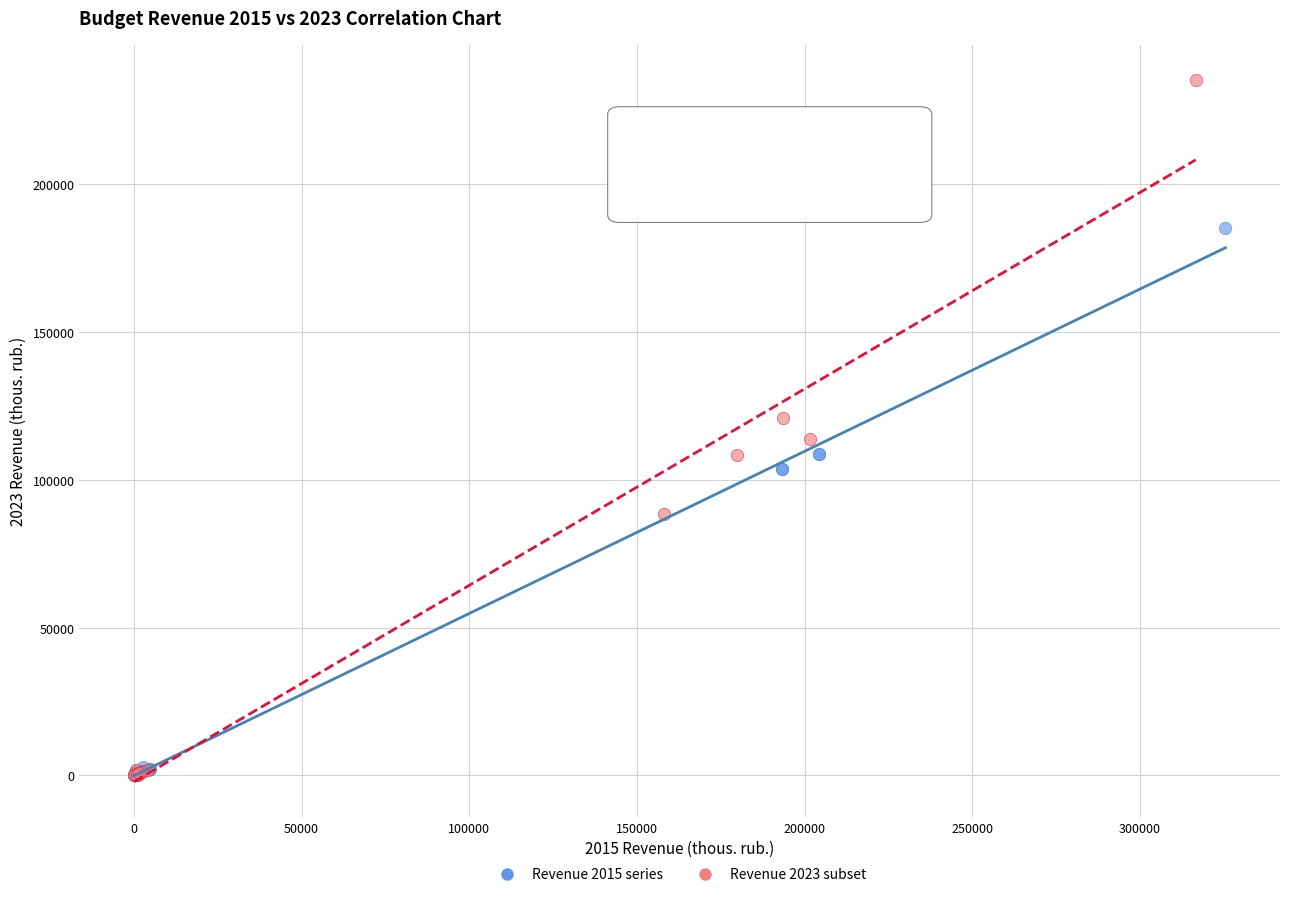

Which series reaches the maximum Y coordinate?

Revenue 2023 subset